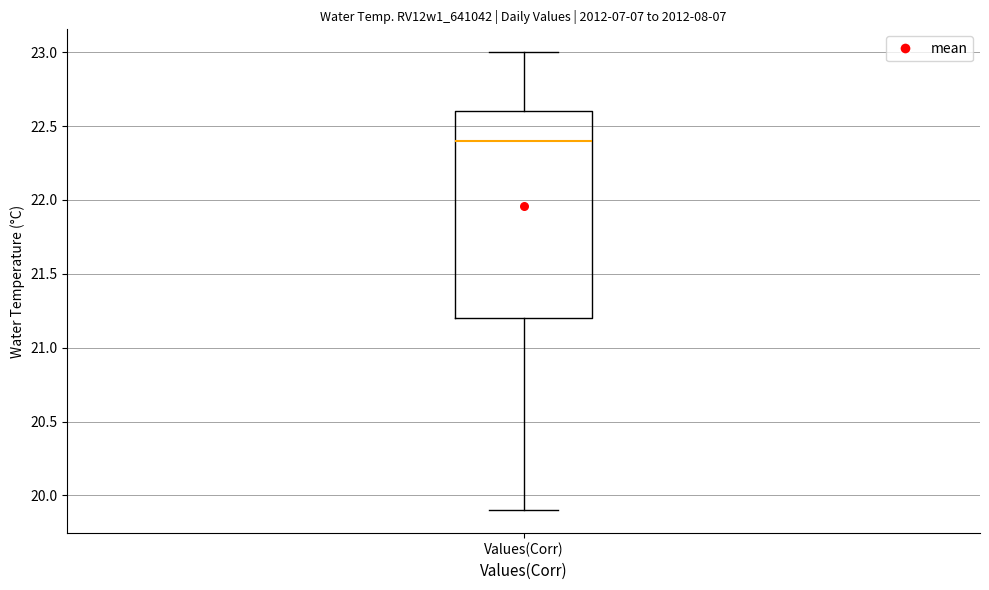

Transcribe this box plot: give where the median line is, the range the box spans, and where the two whiskers end, as read against the y-axis. The values are not printed on the chart, so give them approximately, as read against the axis.

median 22.4, box 21.2 to 22.6, whiskers 19.9 to 23.0